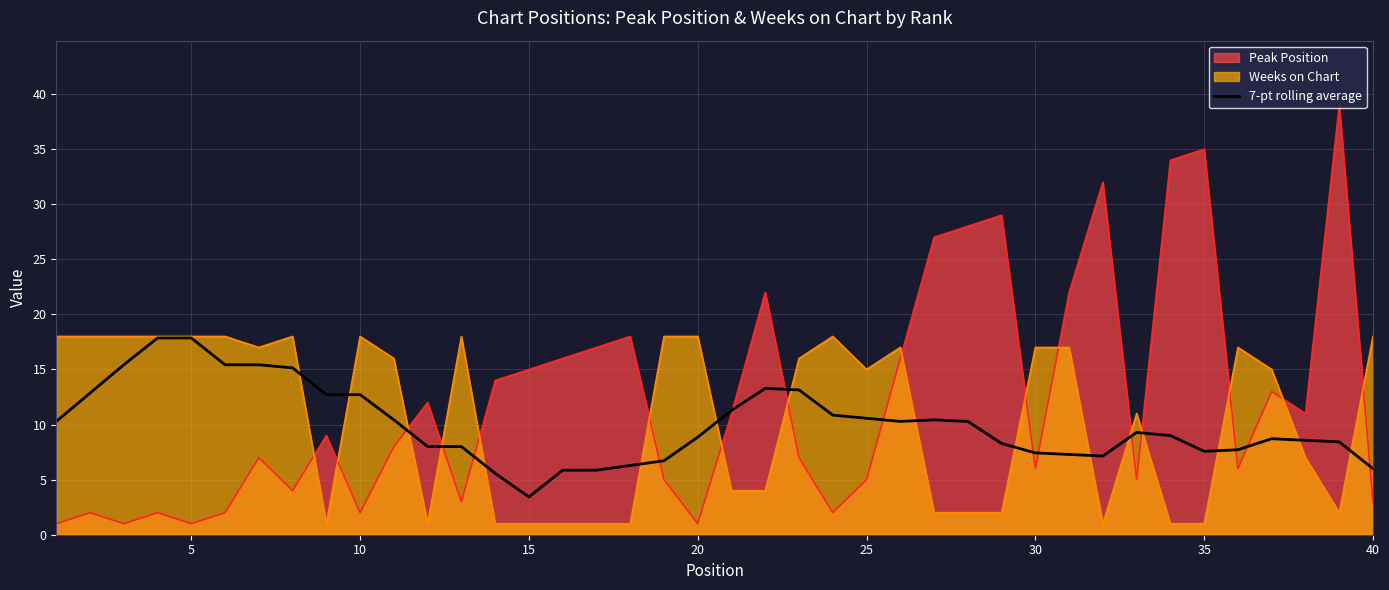

True or false: 7-pt rolling average has a value of 4.3 at 35.

False